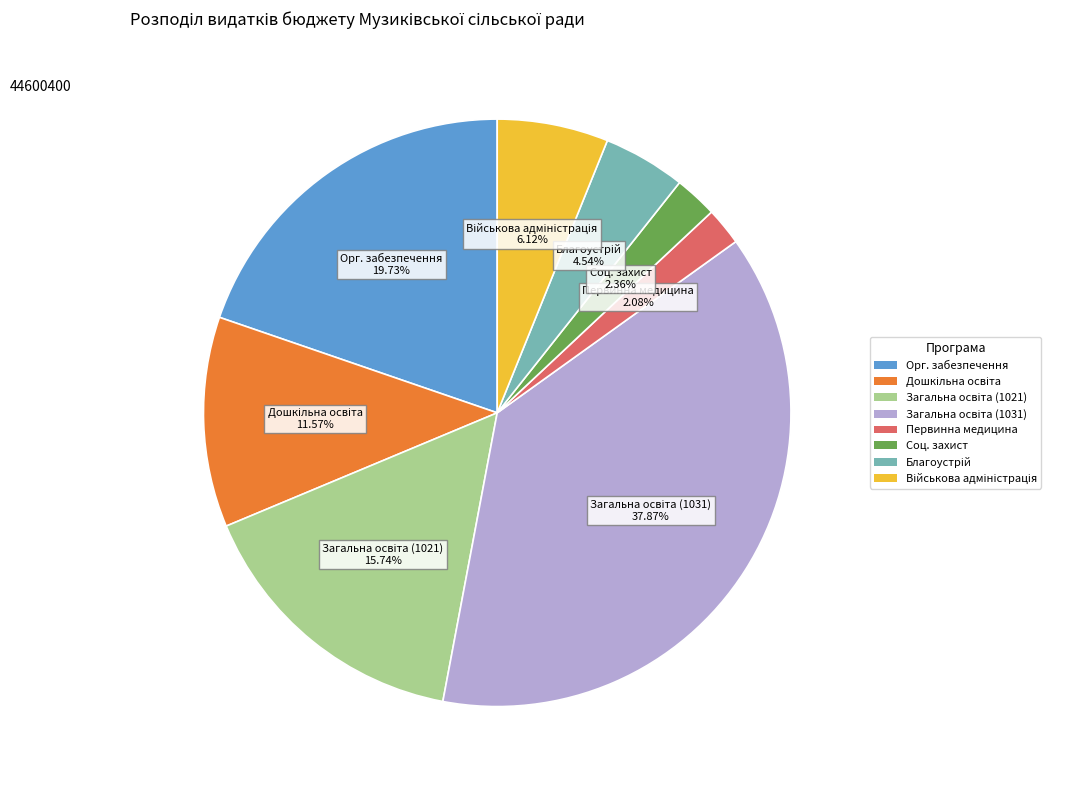

Is there a majority slice in this chart?

No